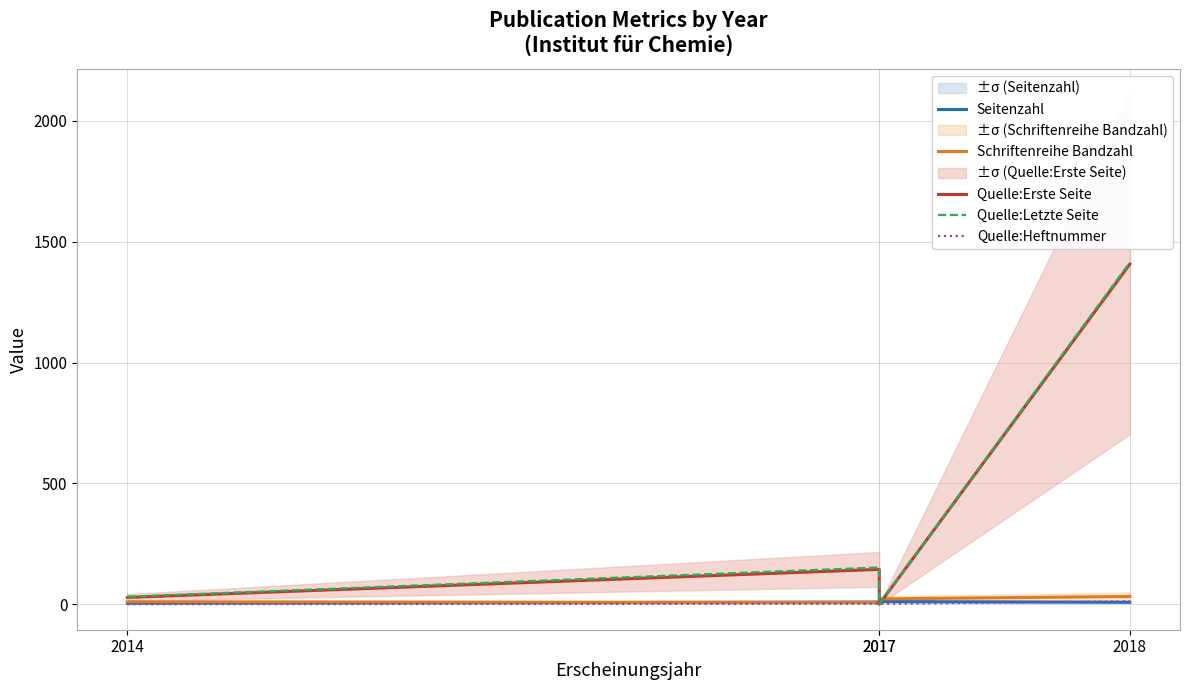

Rank the series at 2014 from lowest to highest value.

Quelle:Heftnummer, Seitenzahl, Schriftenreihe Bandzahl, Quelle:Erste Seite, Quelle:Letzte Seite